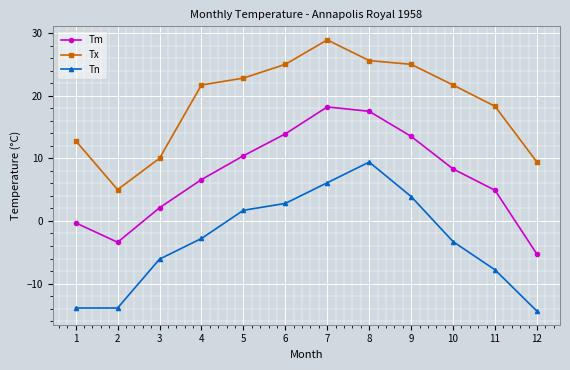

What is the value of the Tm point at the 8th from the left?

17.5